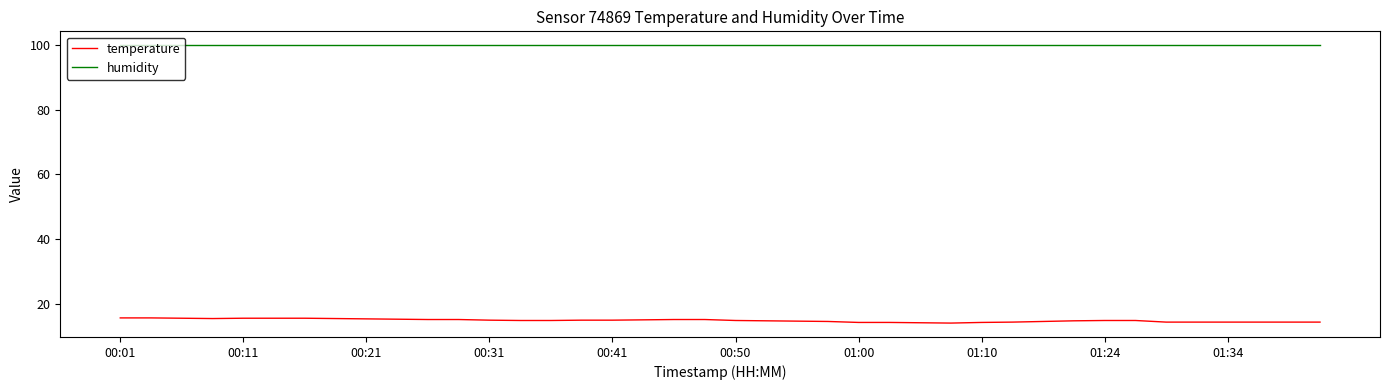

Which series has the largest range (max minus min)?

temperature